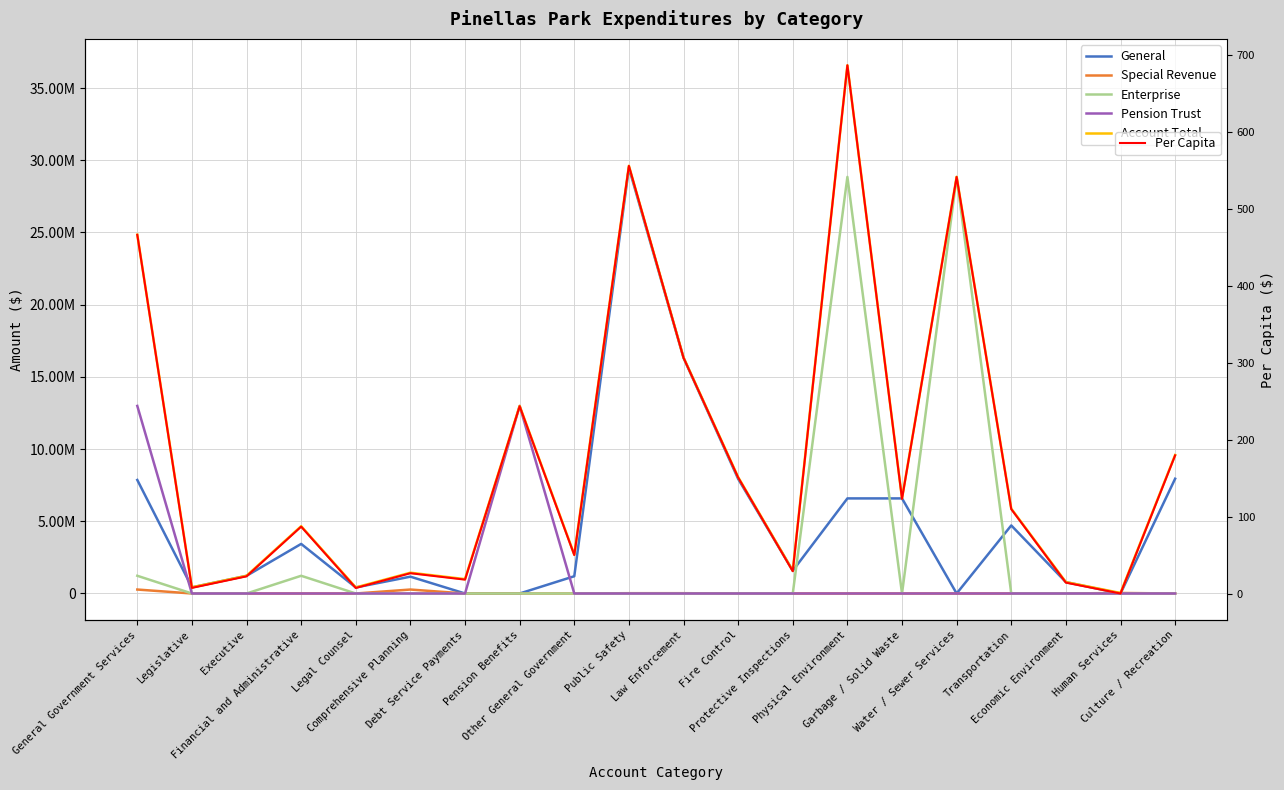

What is the total value across all series at Water / Sewer Services?

57690971.4